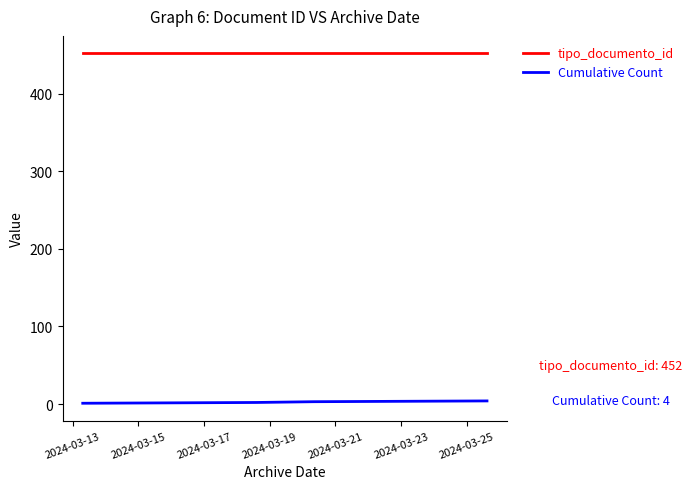

What is the difference between the maximum and minimum values in the Cumulative Count series?

3